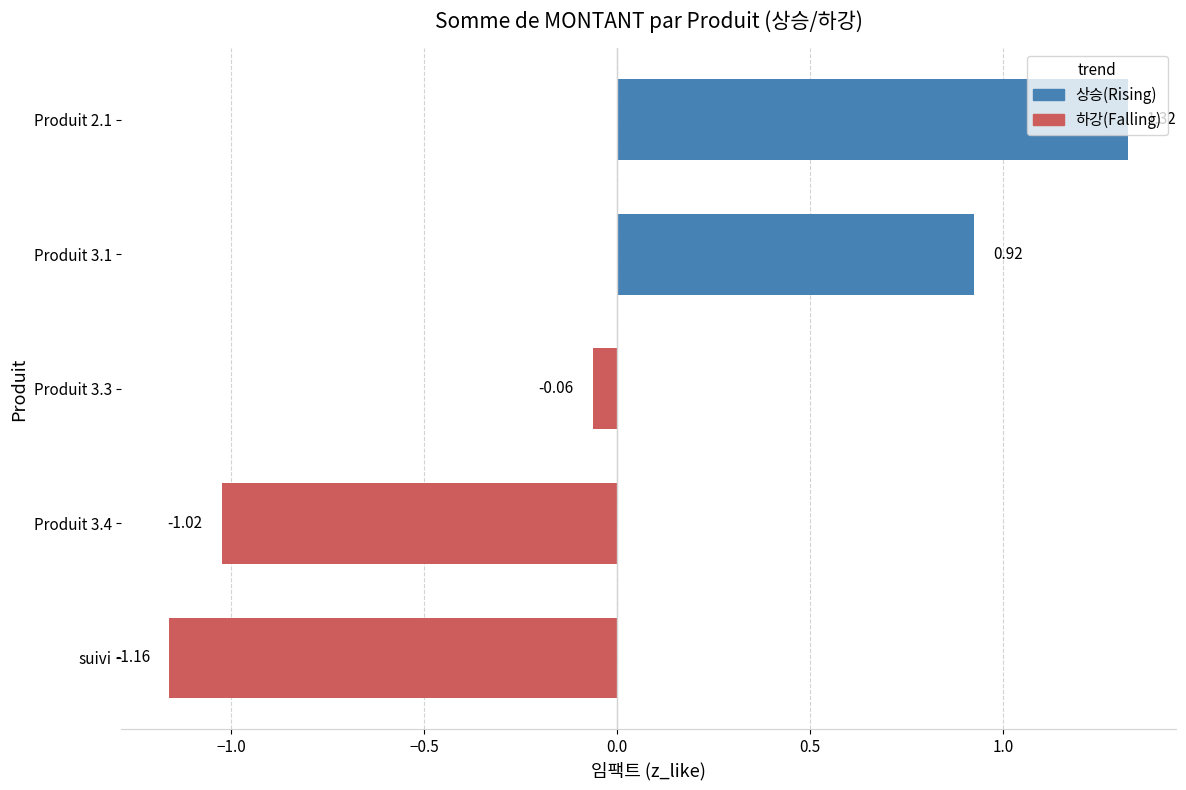

What is the label of the 1st bar from the bottom?

suivi